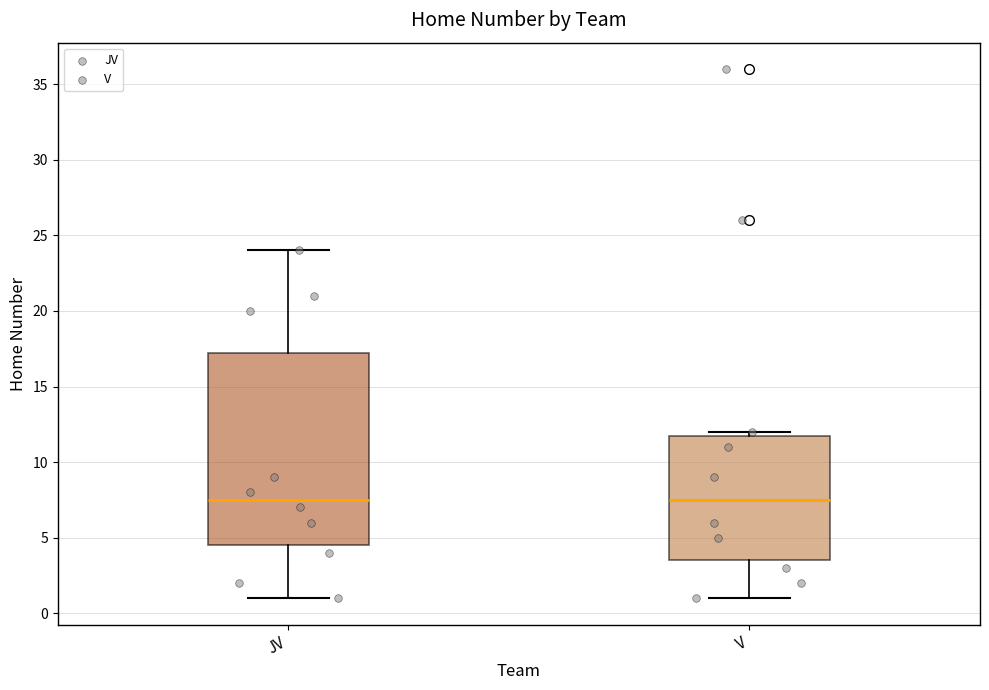

Comparing the boxes themselves (not the whiskers), which one is the tallest?

JV